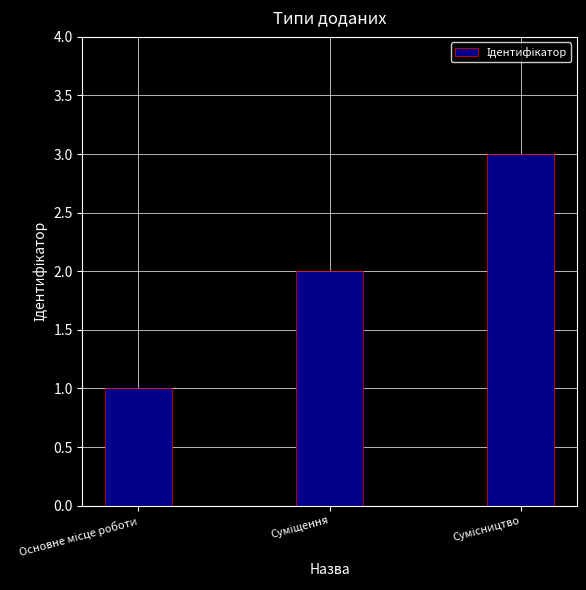

How many distinct data groups are displayed?

1